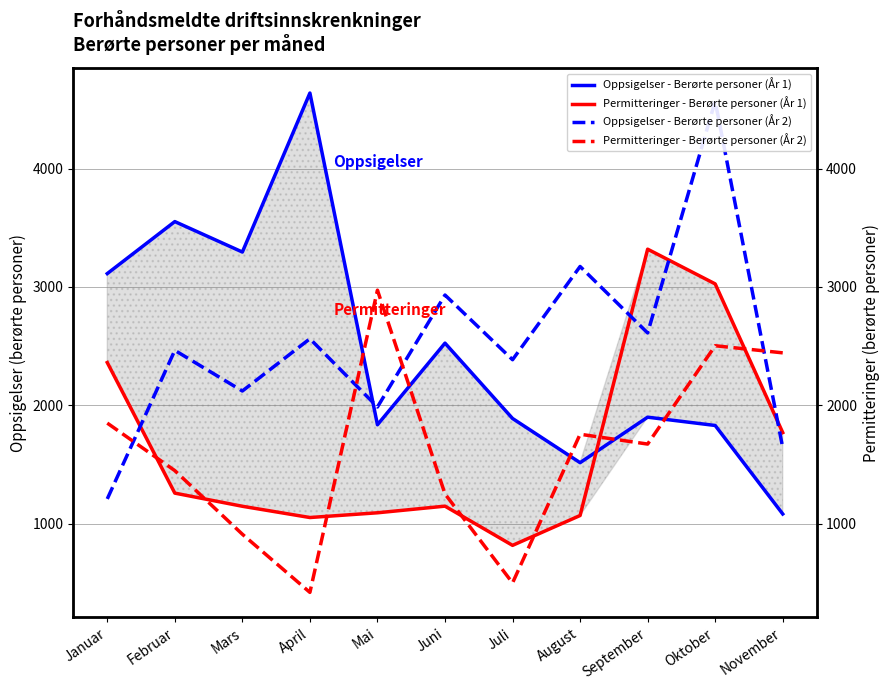

The Permitteringer - Berørte personer (År 2) series shows 1851 at Januar. True or false?

True